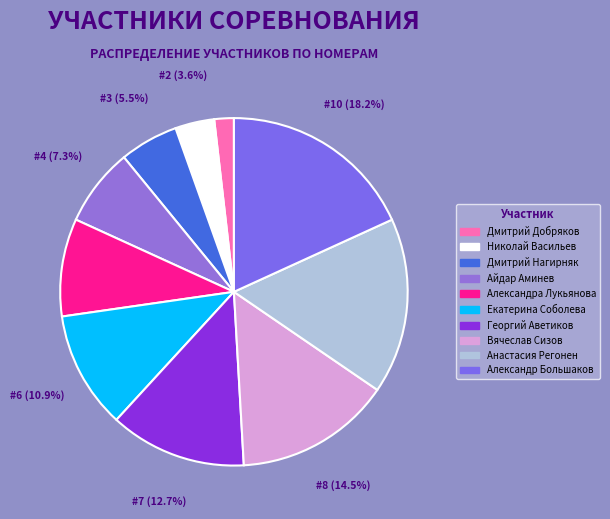

Rank the categories by value from highest to lowest.

Александр Большаков, Анастасия Регонен, Вячеслав Сизов, Георгий Аветиков, Екатерина Соболева, Александра Лукьянова, Айдар Аминев, Дмитрий Нагирняк, Николай Васильев, Дмитрий Добряков